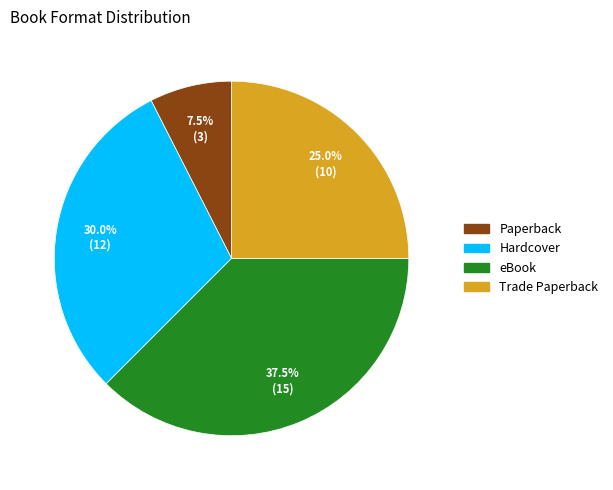

How many slices are in this pie chart?

4